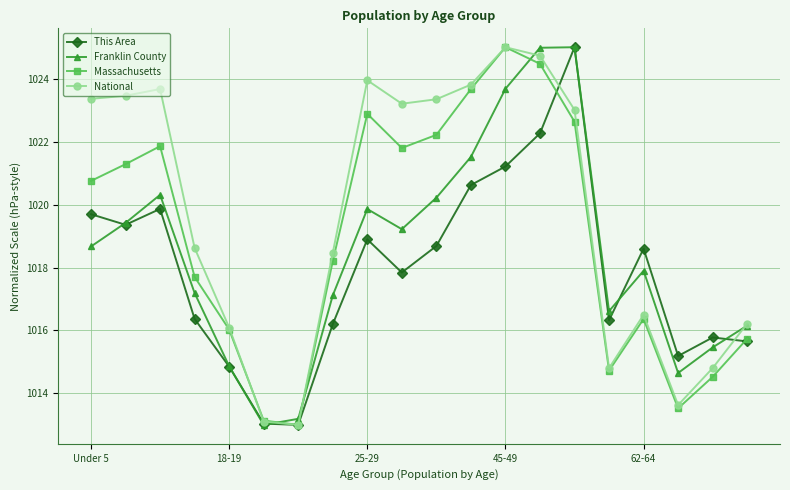

Which series has the largest total across all categories?

National